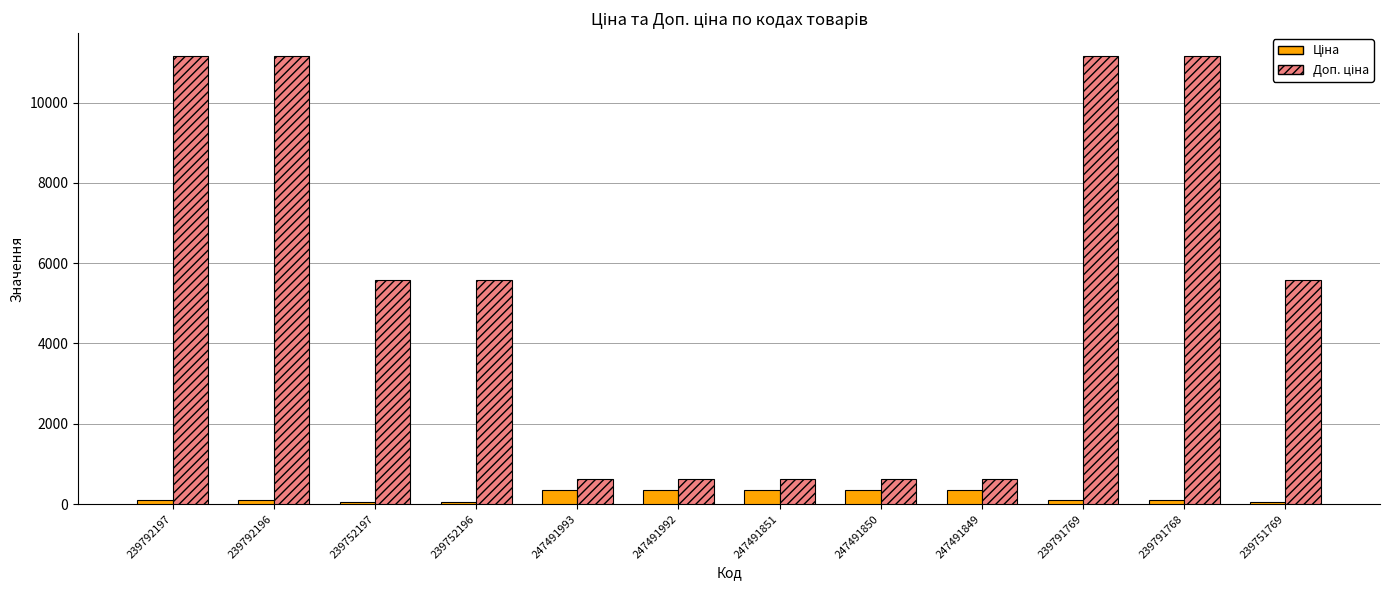

How many series are shown in this chart?

2